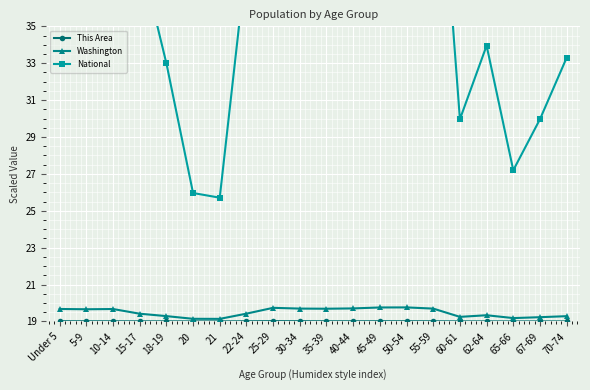

What is the sum of the Washington values at 10-14 and 70-74?

39.0